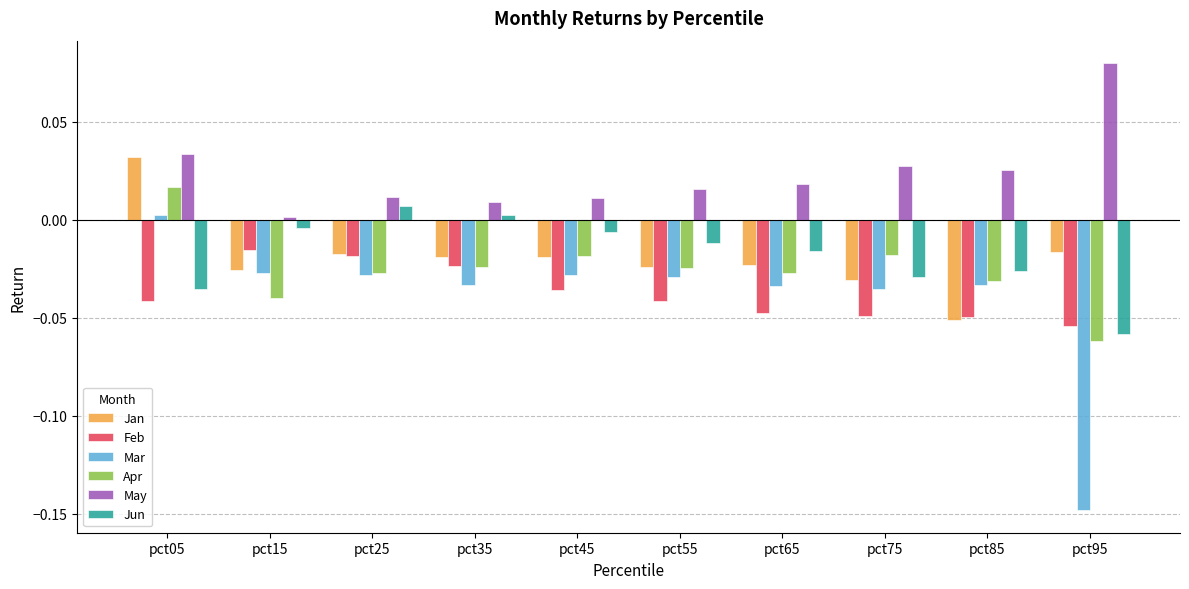

Which series has the largest range (max minus min)?

Mar